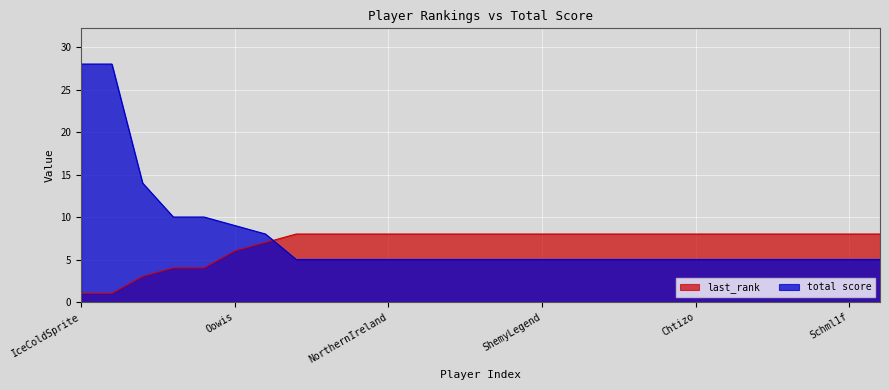

At 8, list the series in order from largest to smallest.

last_rank, total score